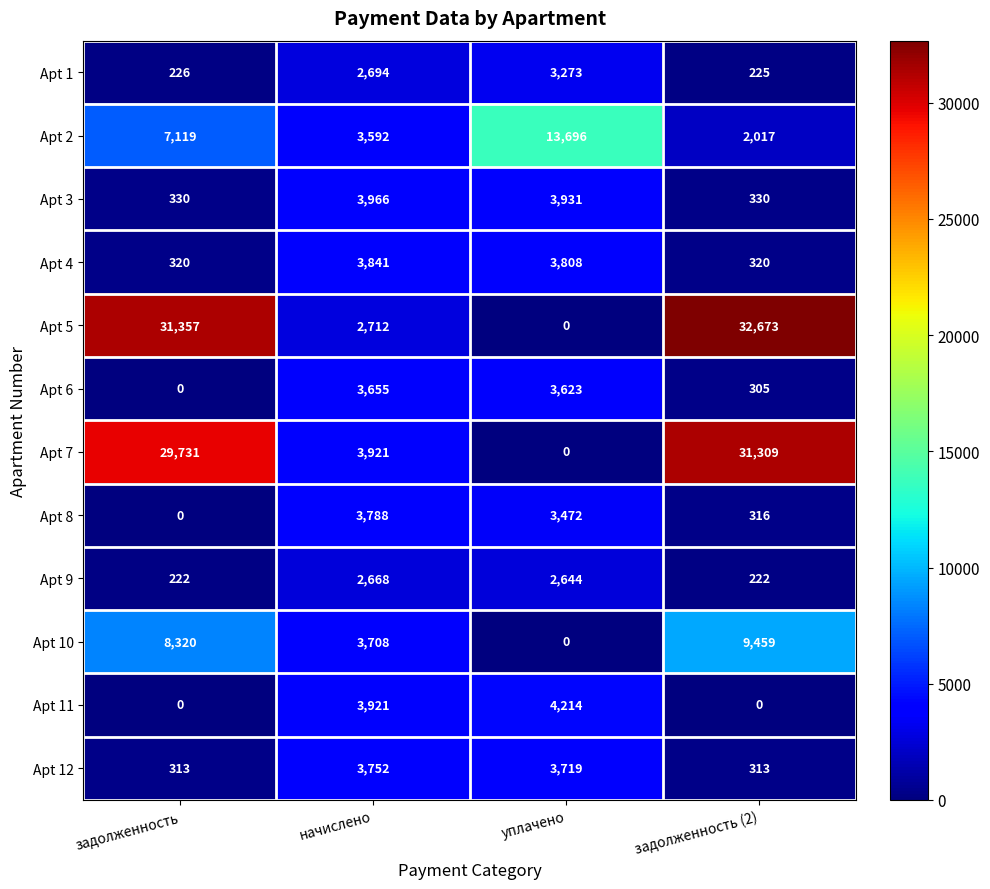

Which category has the highest value across all series?

задолженность (2)